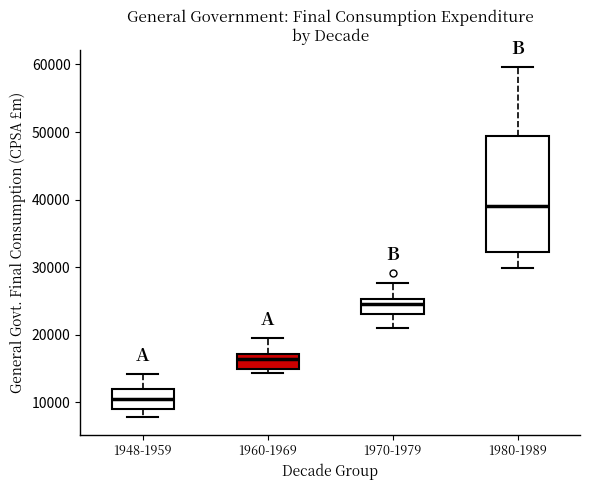

Where is the upper edge of the box for 1970-1979 on the y-axis? The values are not printed on the chart, so give them approximately, as read against the axis.

25000